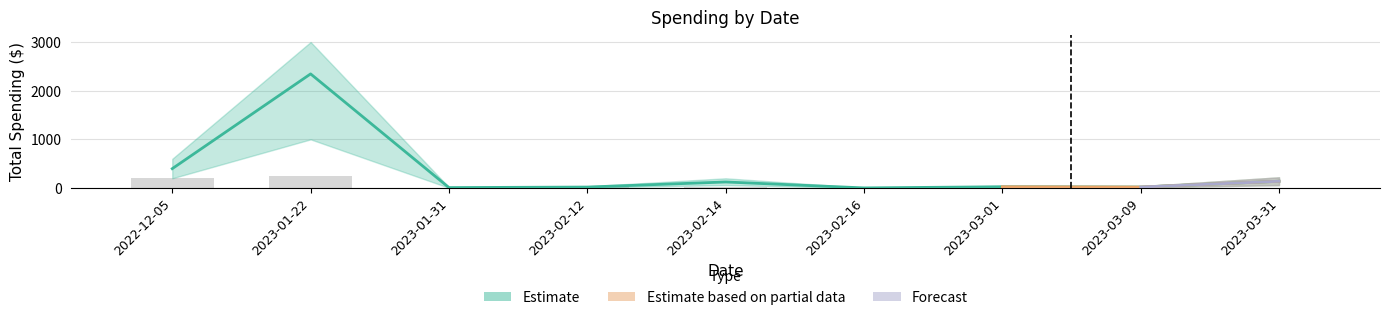

Count the number of categories in the chart.

9